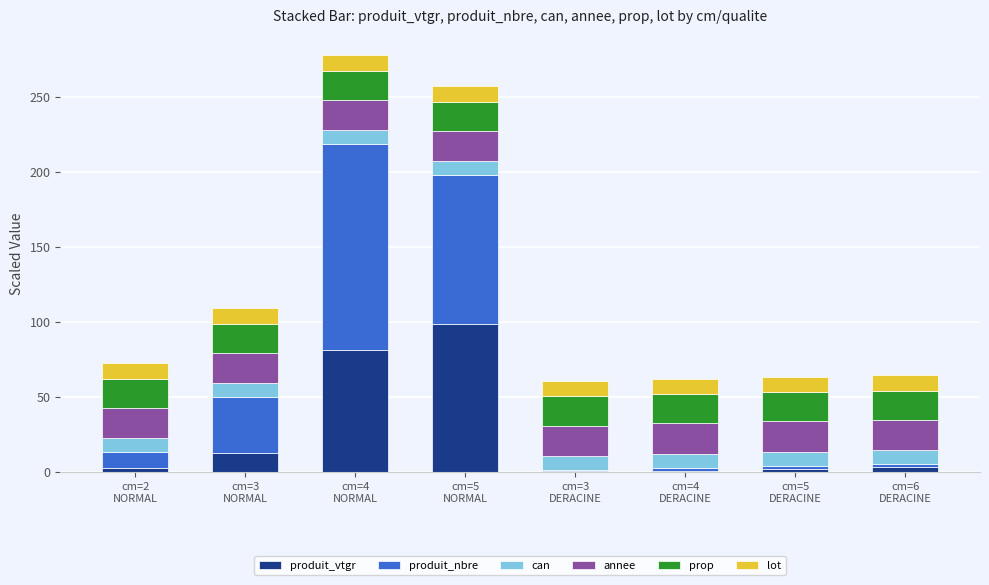

What is the maximum value for produit_vtgr?

98.7